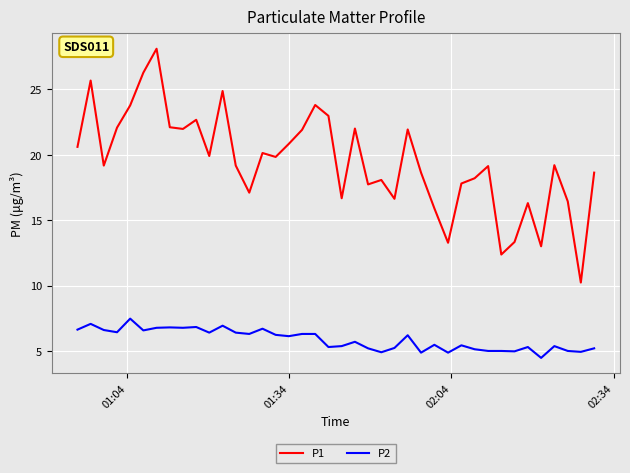

How many interior local peaks does the P1 series have?

12